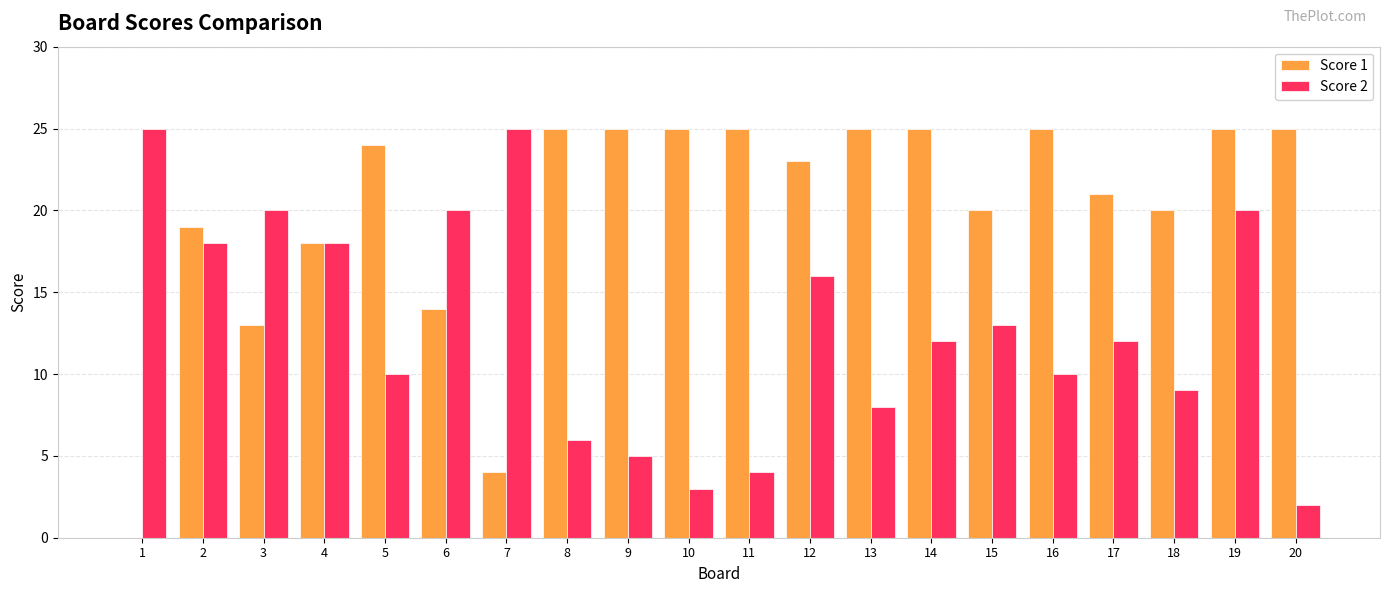

Which series has the largest total across all categories?

Score 1